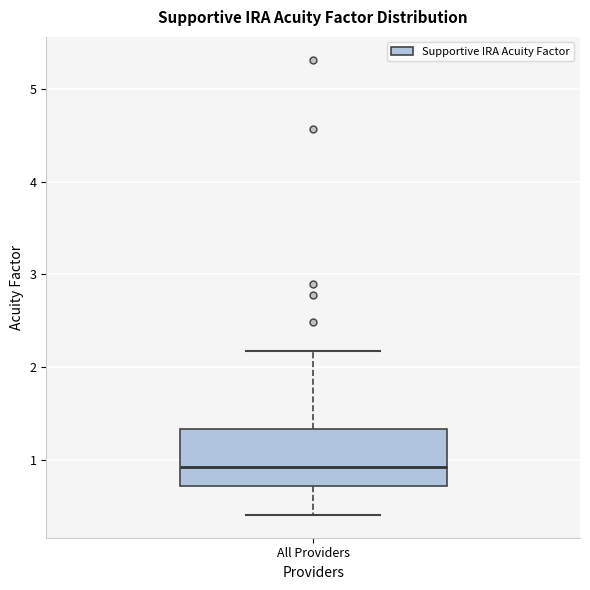

Read this box plot against the y-axis: the position of the median line, the range covered by the box, and the ends of both whiskers. The values are not printed on the chart, so give them approximately, as read against the axis.

median 0.9, box 0.7 to 1.3, whiskers 0.4 to 2.2